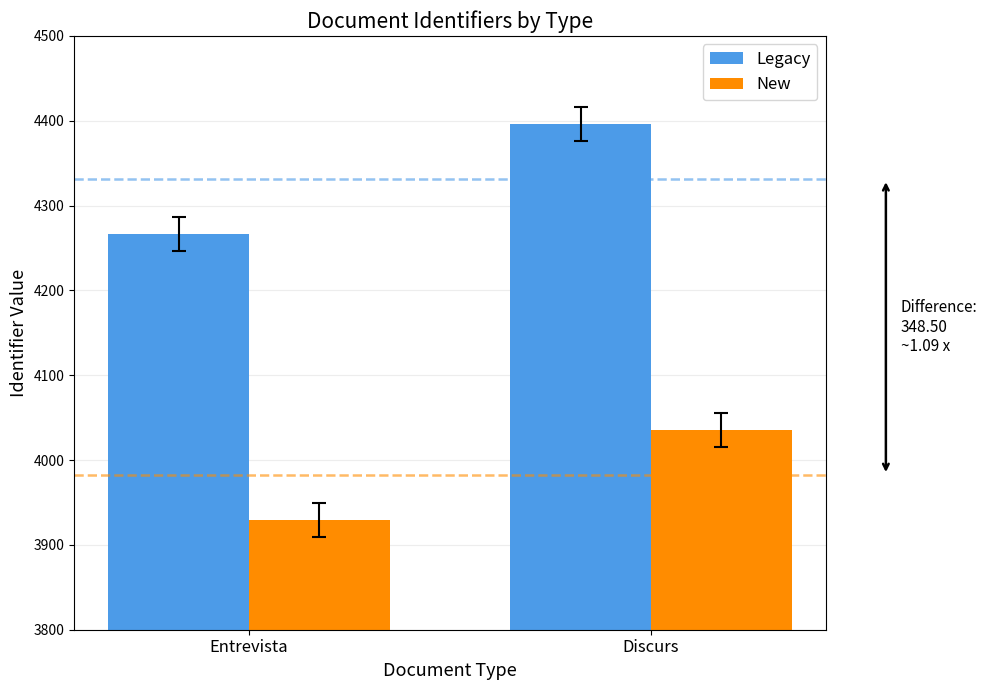

What is the sum of all Legacy values?

8662